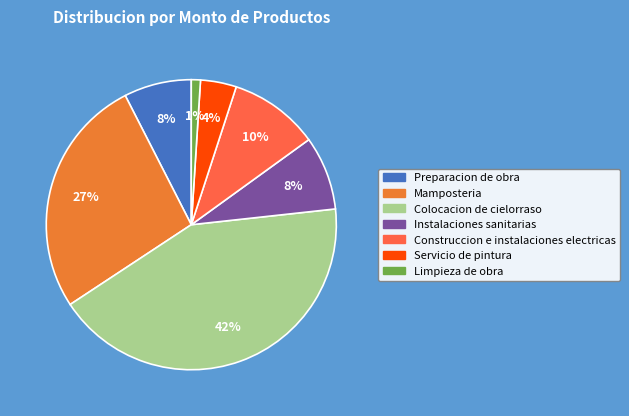

The Mamposteria slice represents 14% of the pie. True or false?

False